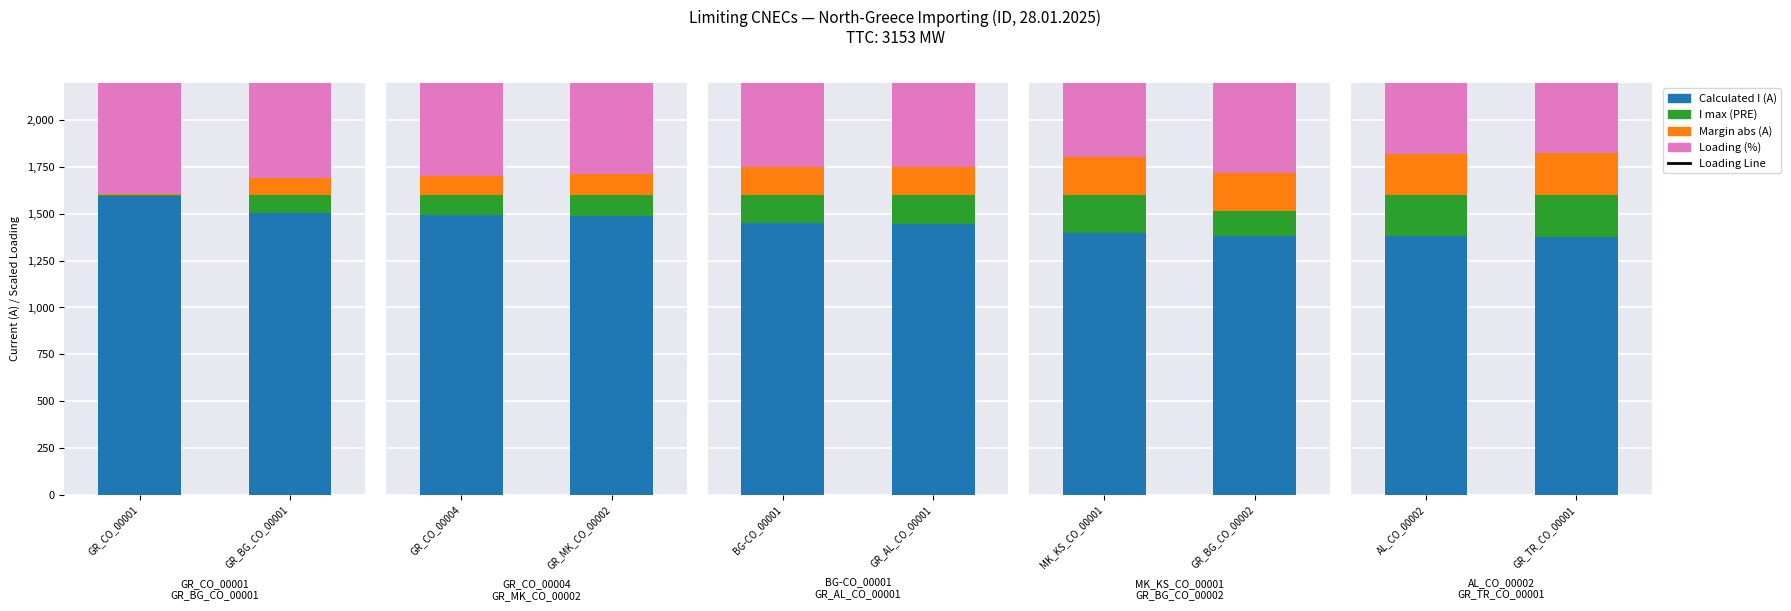

Which series has the largest total across all categories?

Loading Line